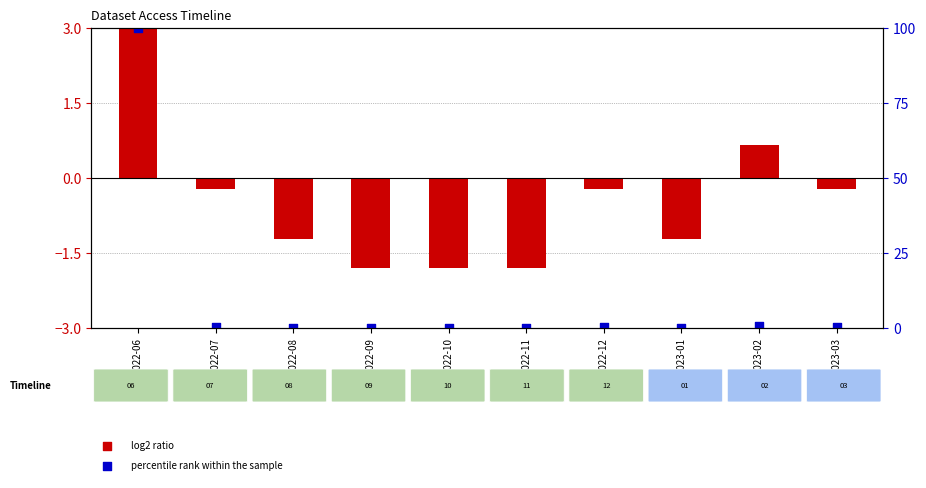

At which category is the sum across all series the highest?

2022-06